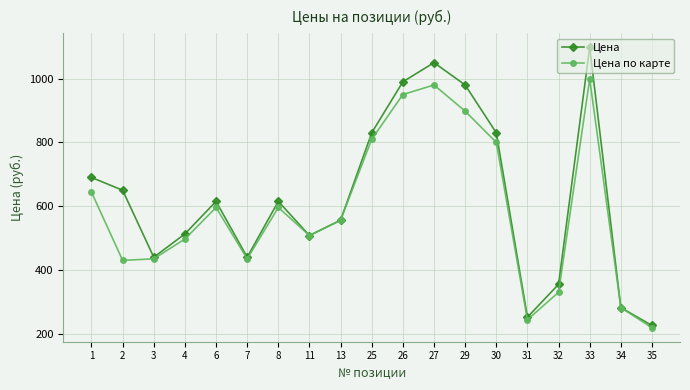

True or false: Цена has more than 2 interior local peaks.

True